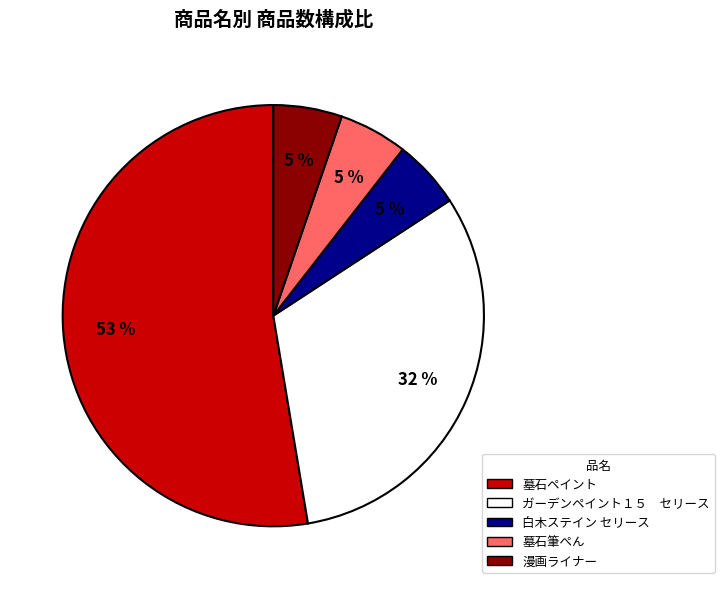

Between ガーデンペイント１５ セリース and 墓石ペイント, which is larger?

墓石ペイント